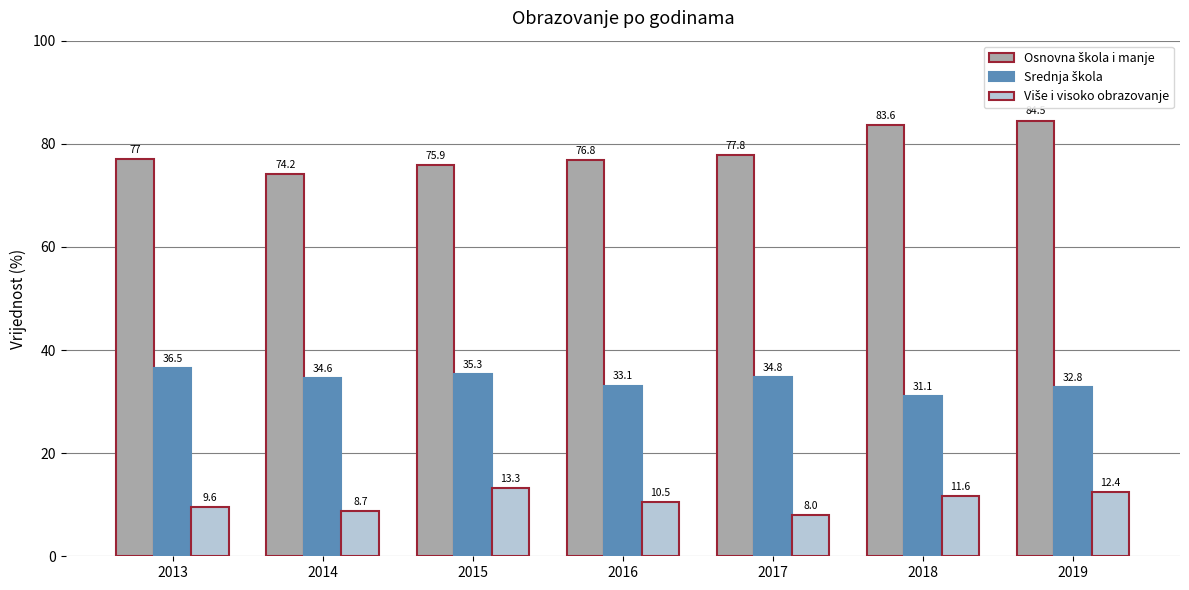

What is the total value across all series at 2018?

126.3